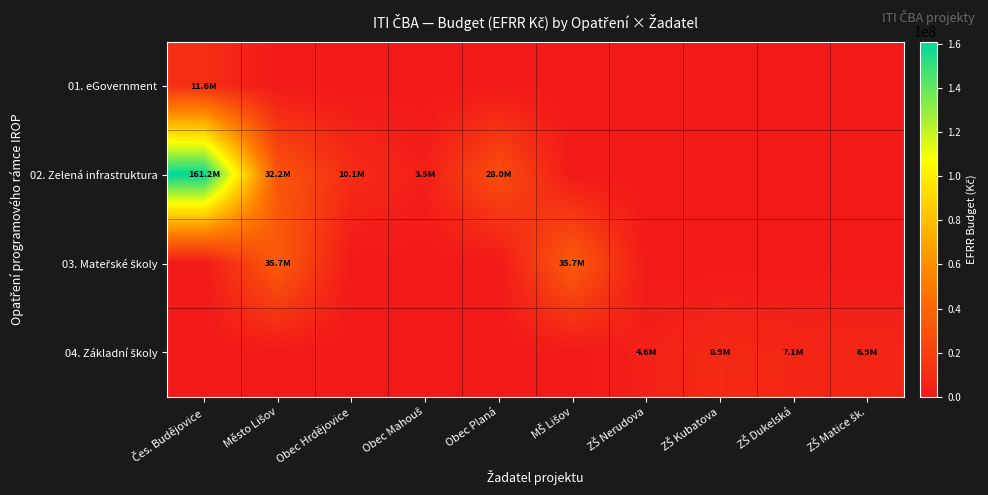

What is the total value across all series at Obec Hrdějovice?

10111500.0